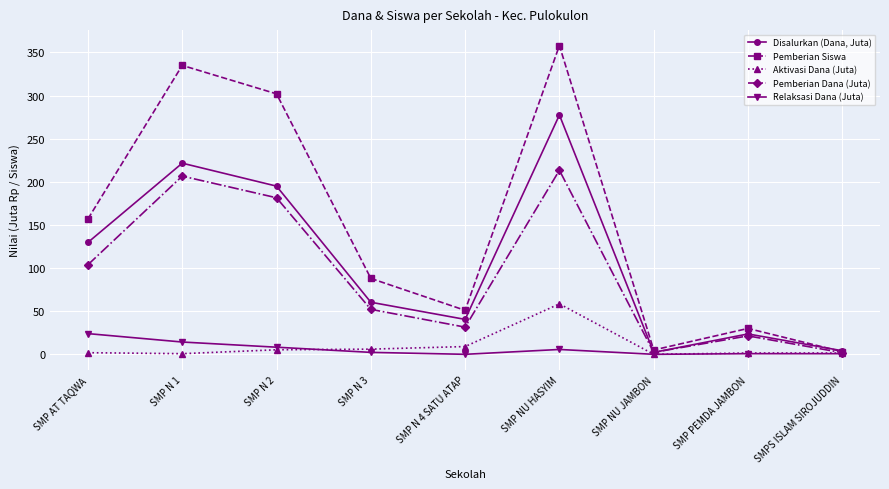

What is the total value across all series at SMP N 4 SATU ATAP?

132.0